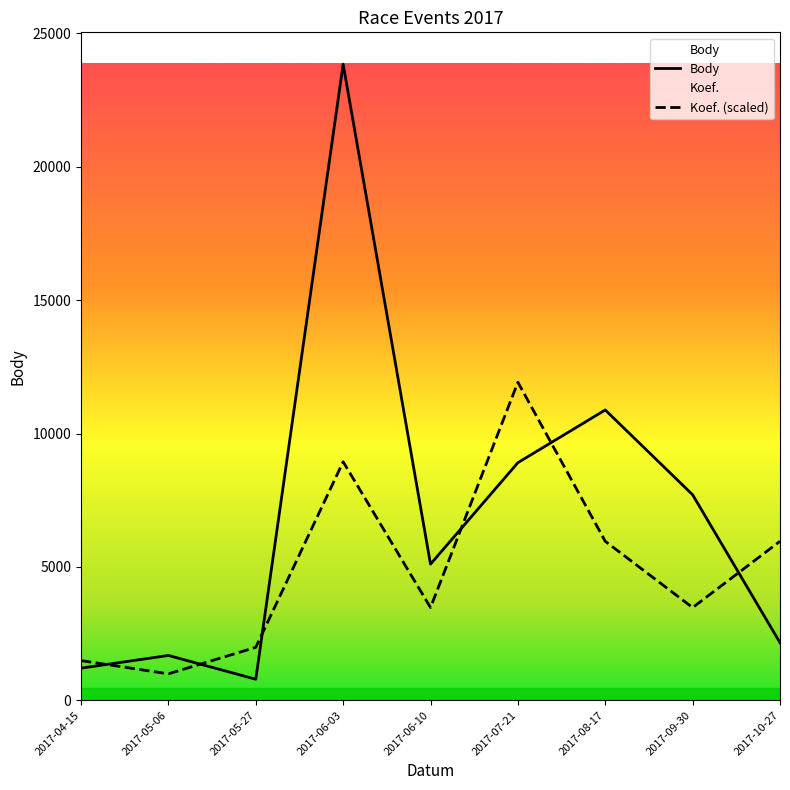

What is the difference between the second highest and second lowest values in the Koef. series?

7453.1